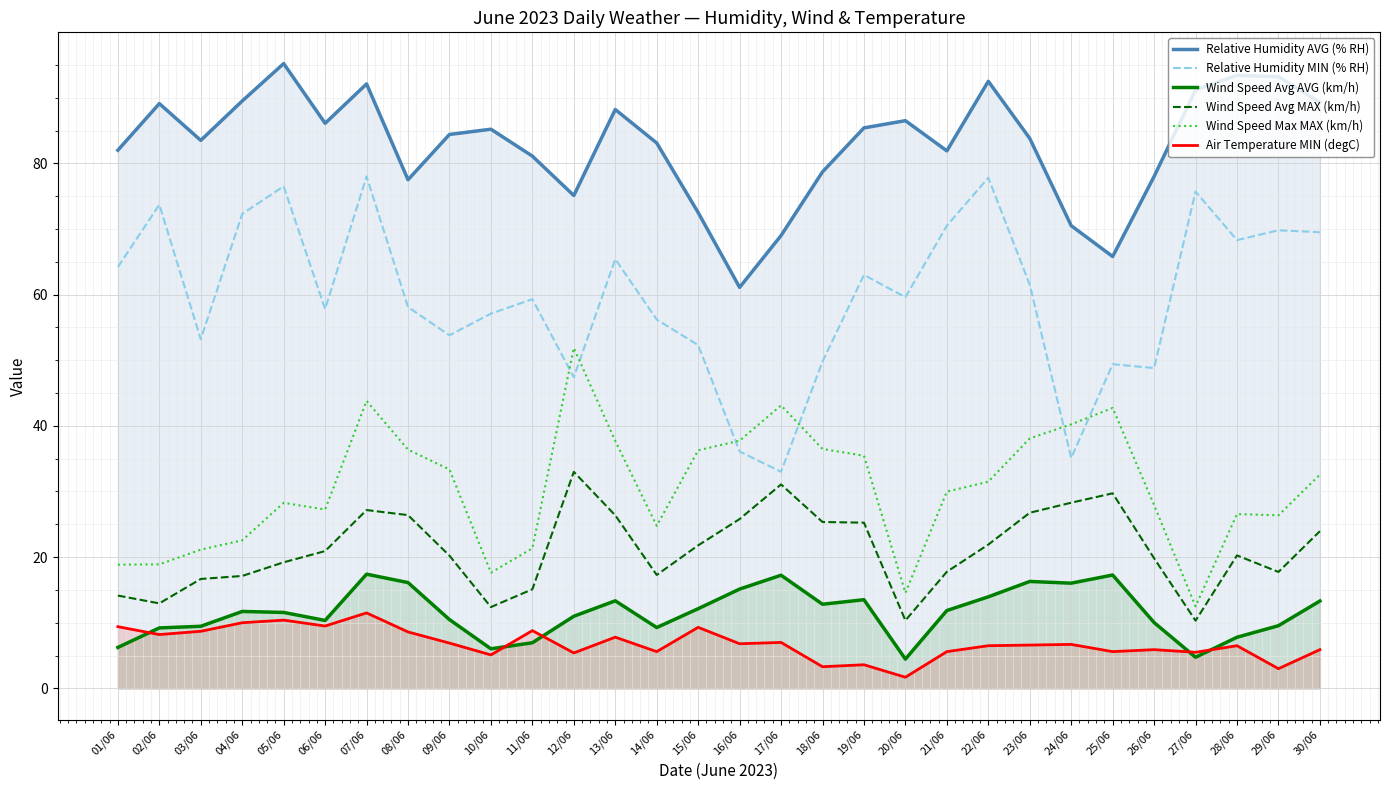

At which category does Wind Speed Avg MAX (km/h) reach its first local valley?

02/06